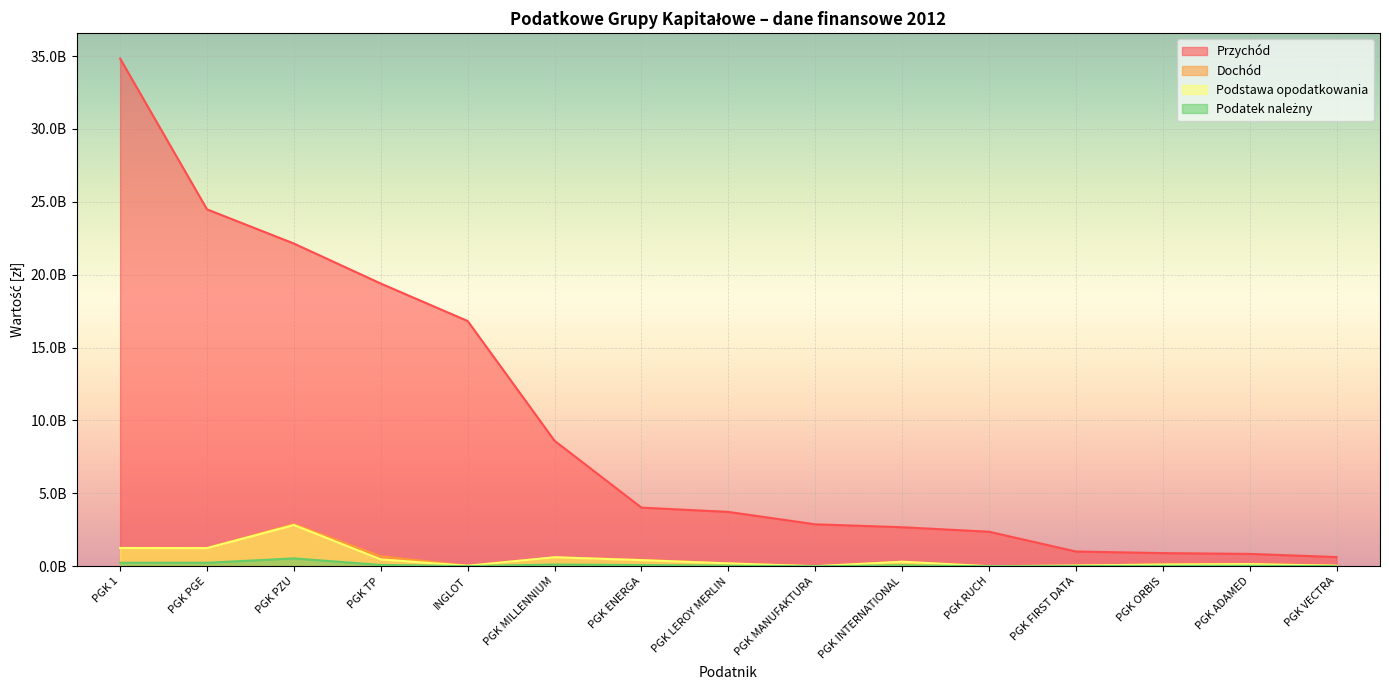

True or false: Dochód and Podstawa opodatkowania intersect in this chart.

True